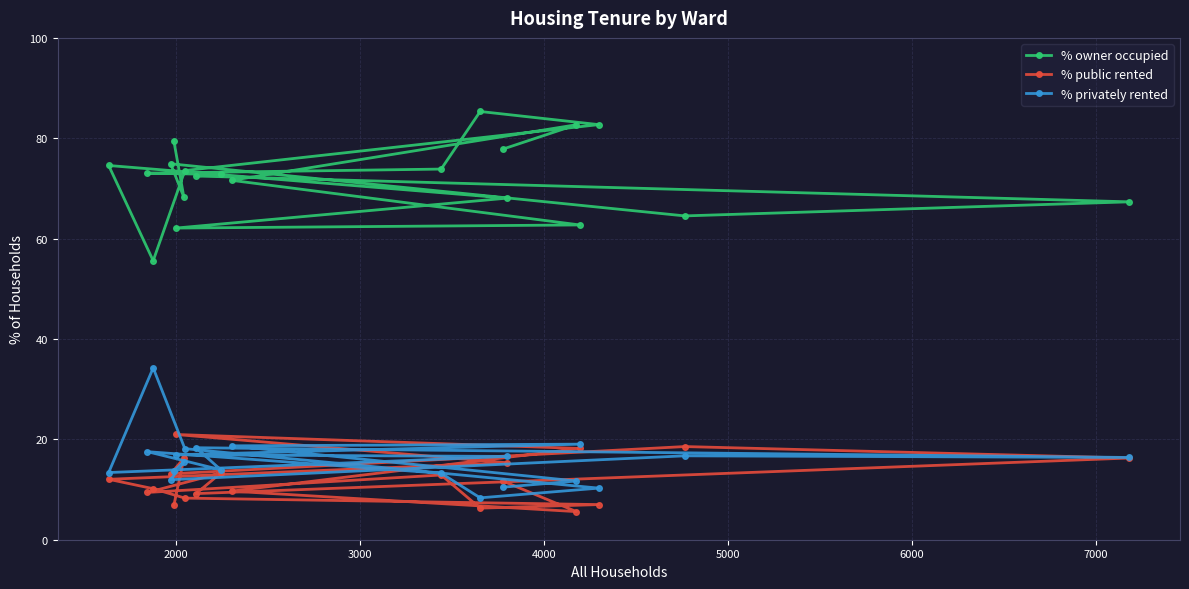

Which series has the largest total across all categories?

% owner occupied